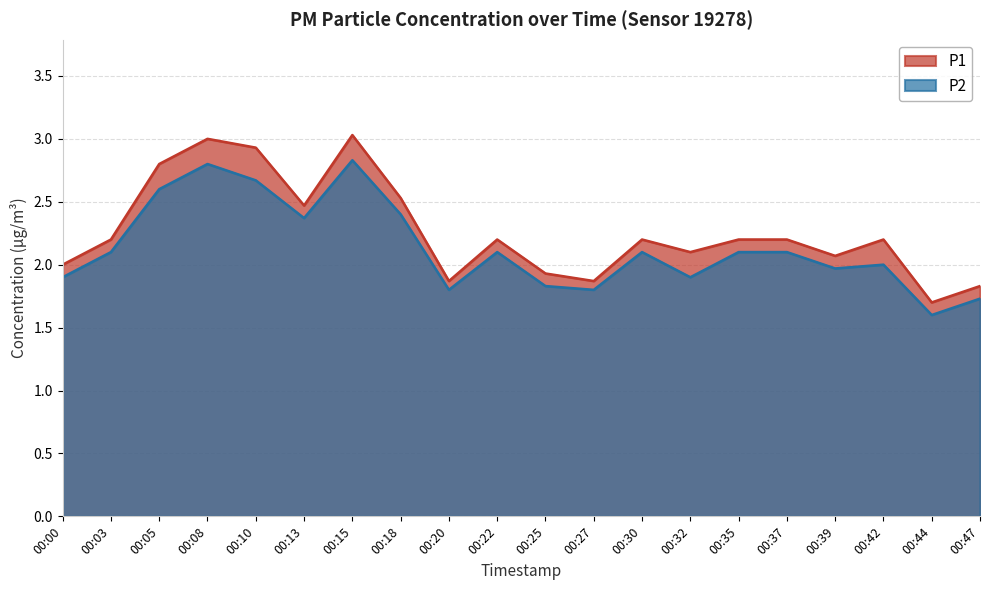

List the labels in order of P2 value, largest first.

00:15, 00:08, 00:10, 00:05, 00:18, 00:13, 00:03, 00:22, 00:30, 00:35, 00:37, 00:42, 00:39, 00:00, 00:32, 00:25, 00:20, 00:27, 00:47, 00:44